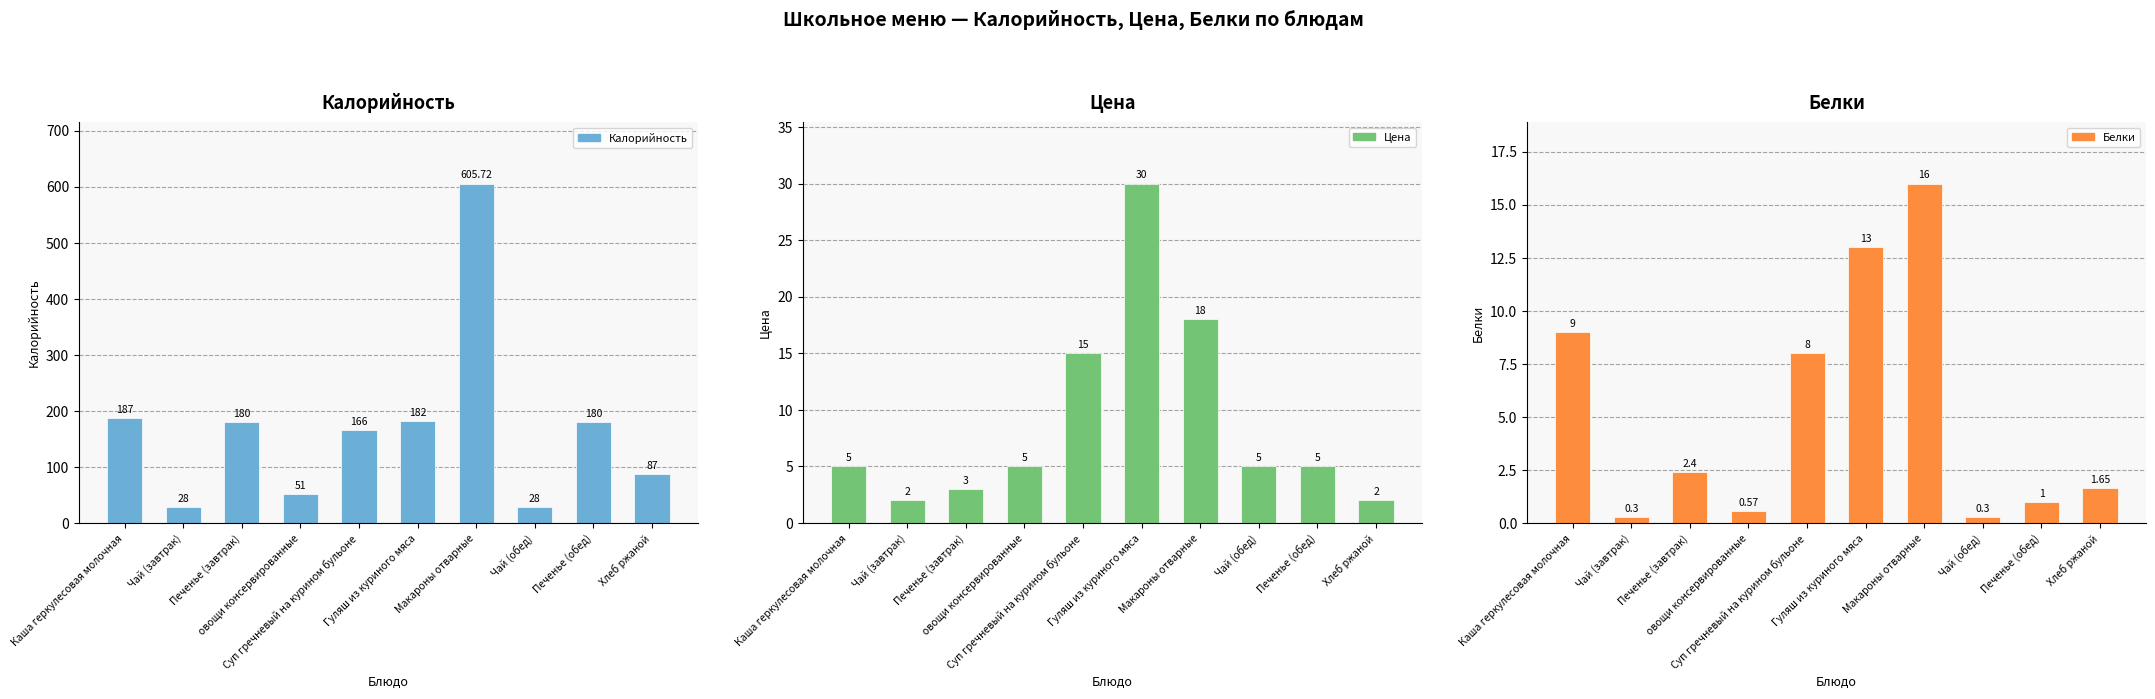

True or false: Белки has a value of 3.5 at Макароны отварные.

False